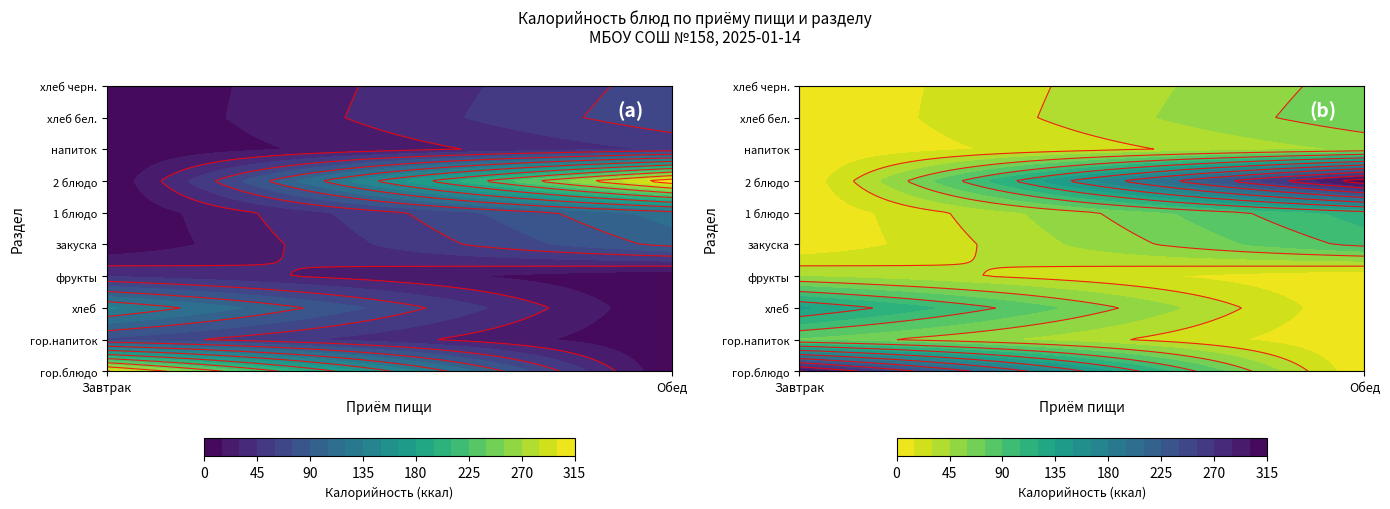

What is the total value across all series at хлеб черн.?

67.3